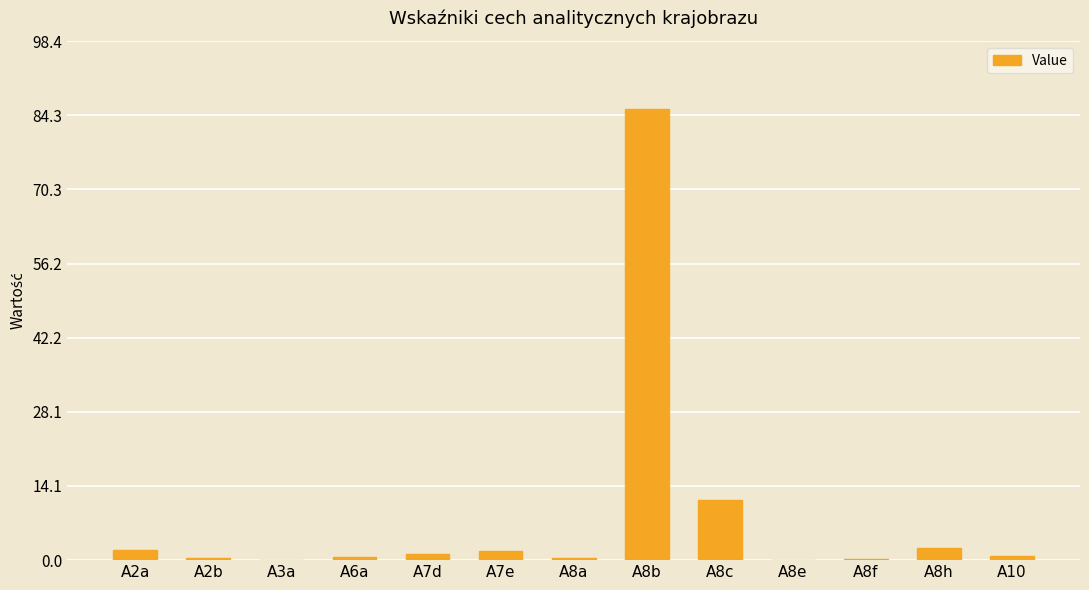

What is the maximum value shown in the chart?

85.6